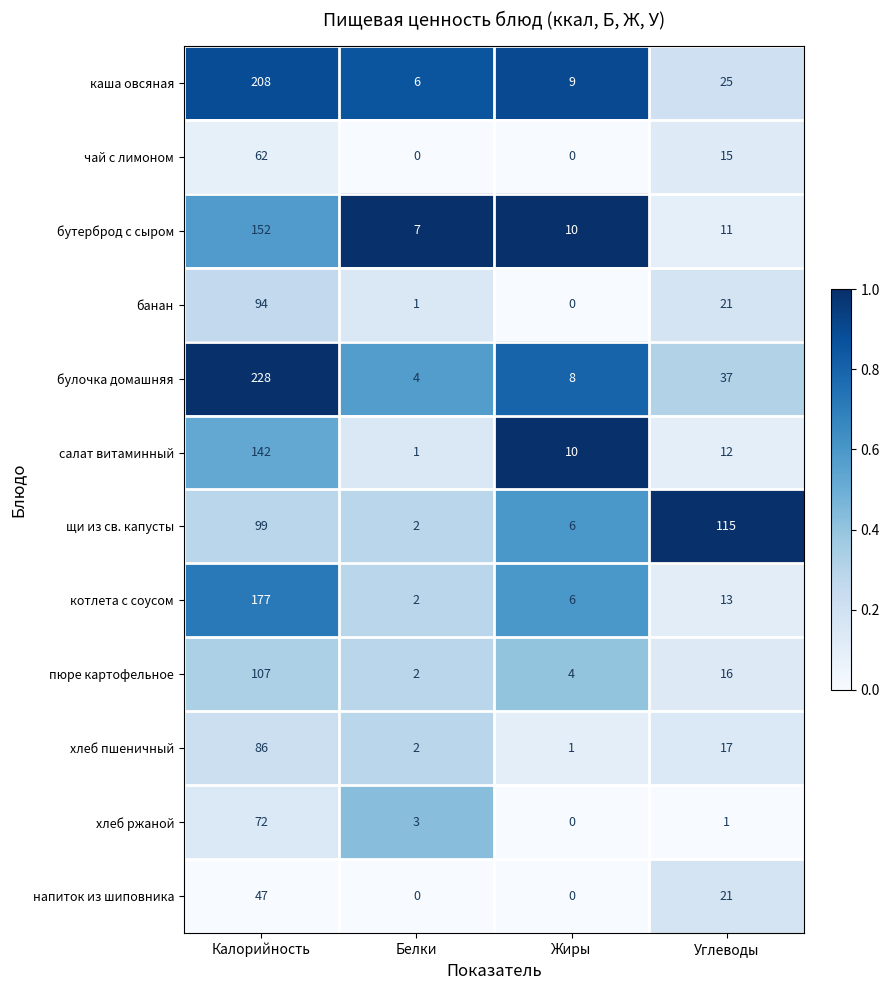

Which series has the widest spread of values?

булочка домашняя